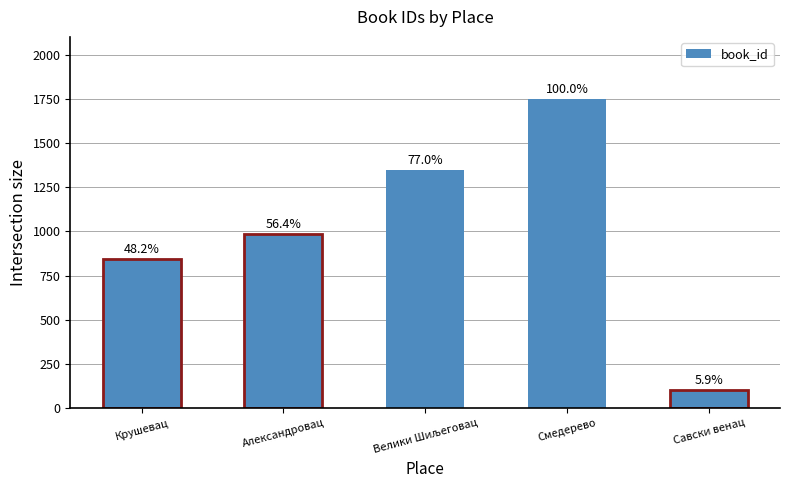

True or false: the data shows 988 at Александровац.

True